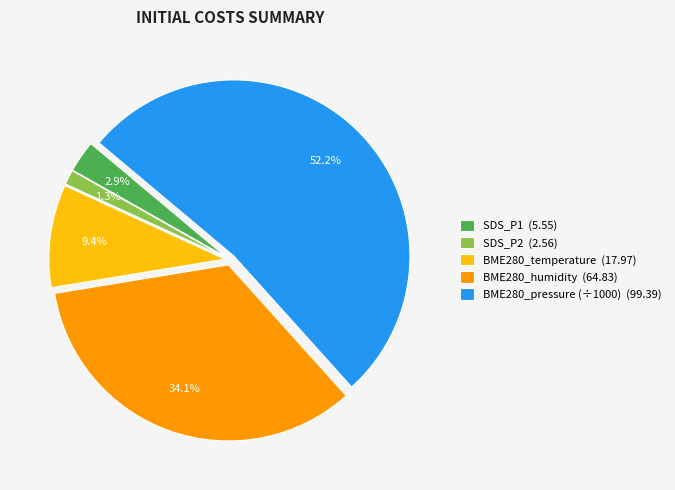

What is the majority slice?

BME280_pressure